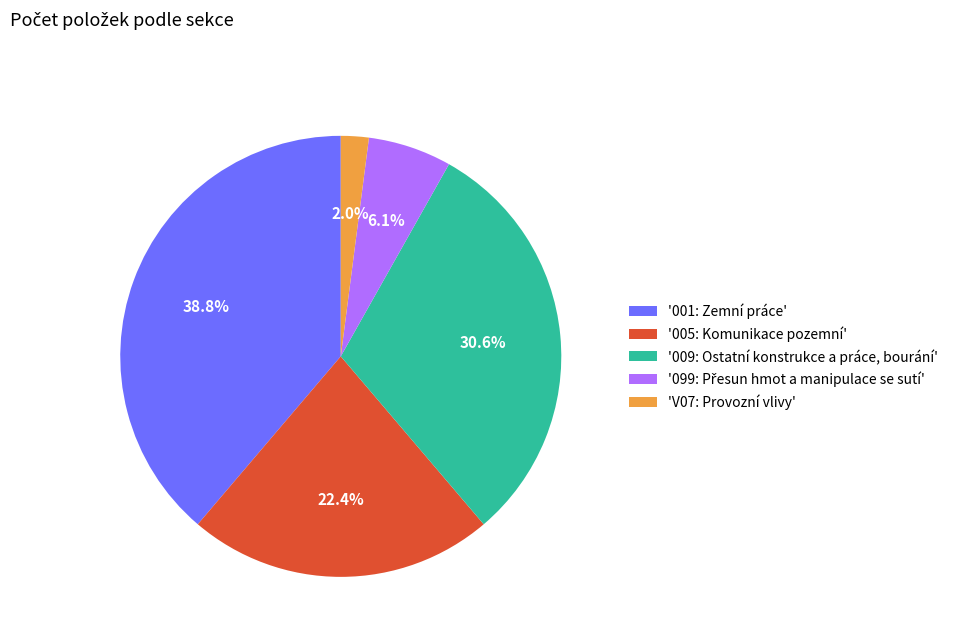

How many slices are in this pie chart?

5